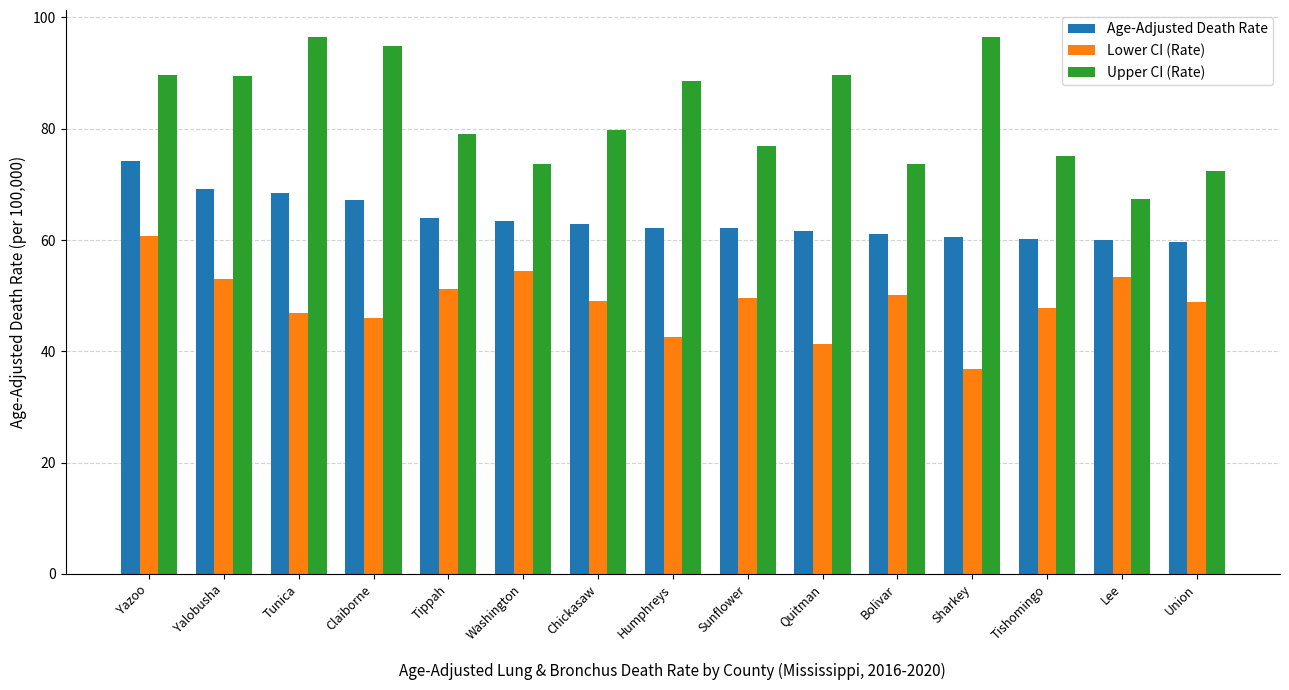

What is the sum of all Lower CI (Rate) values?

731.7